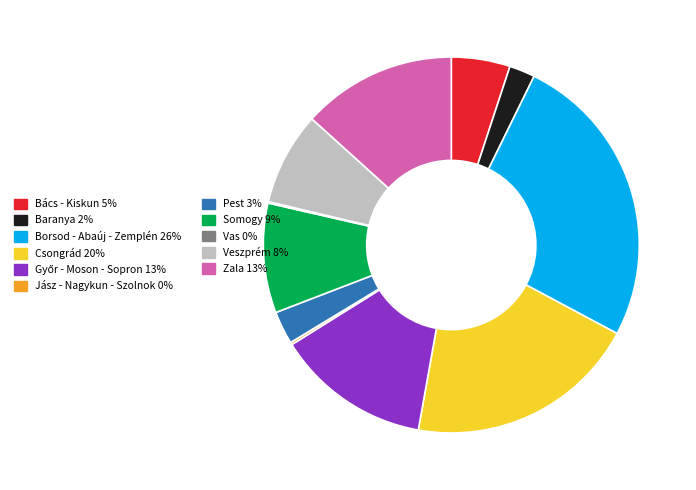

Is the sum of Baranya and Bács - Kiskun greater than half?

No